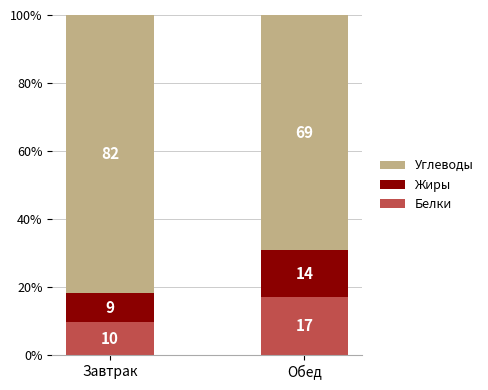

Is it true that Белки equals 9.7 at Завтрак?

True